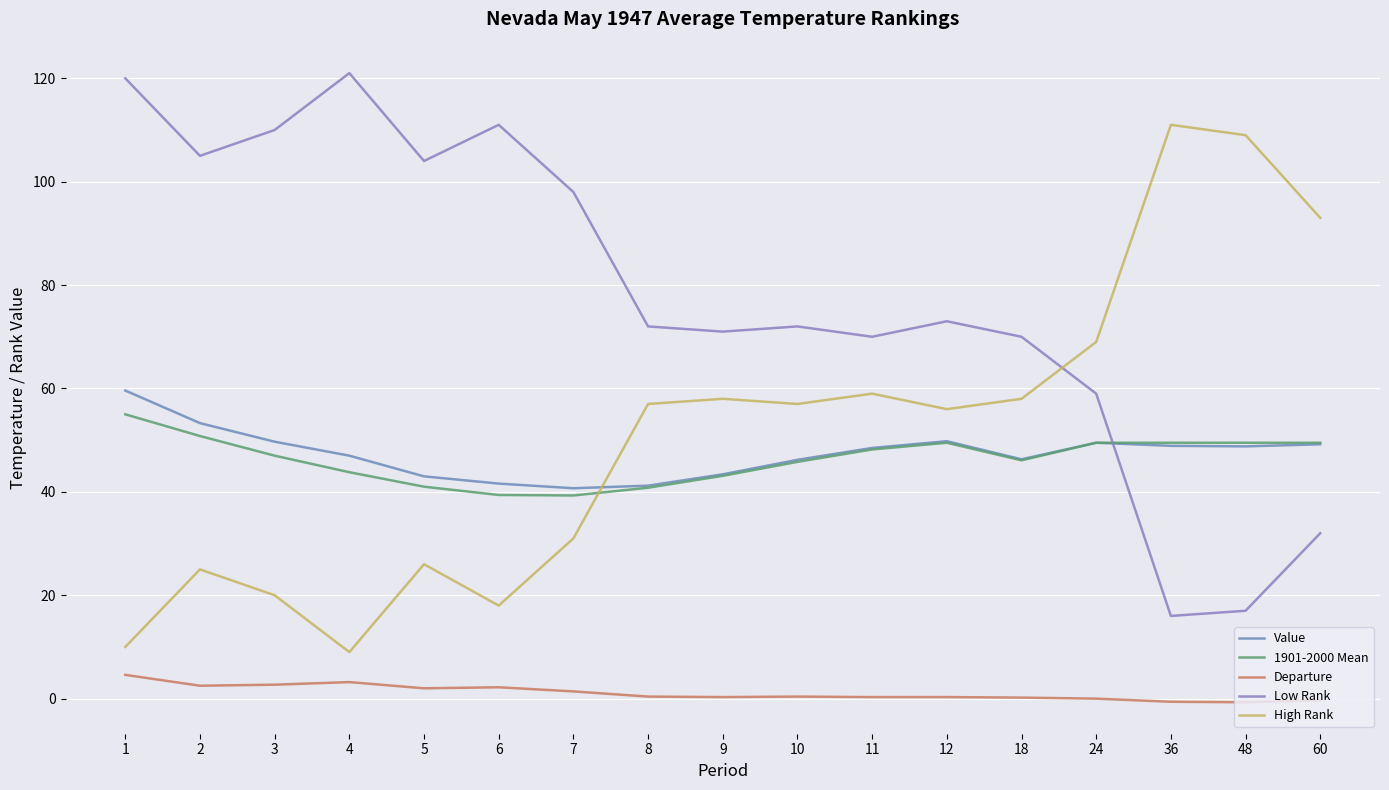

What is the lowest value of the High Rank series?

9.0